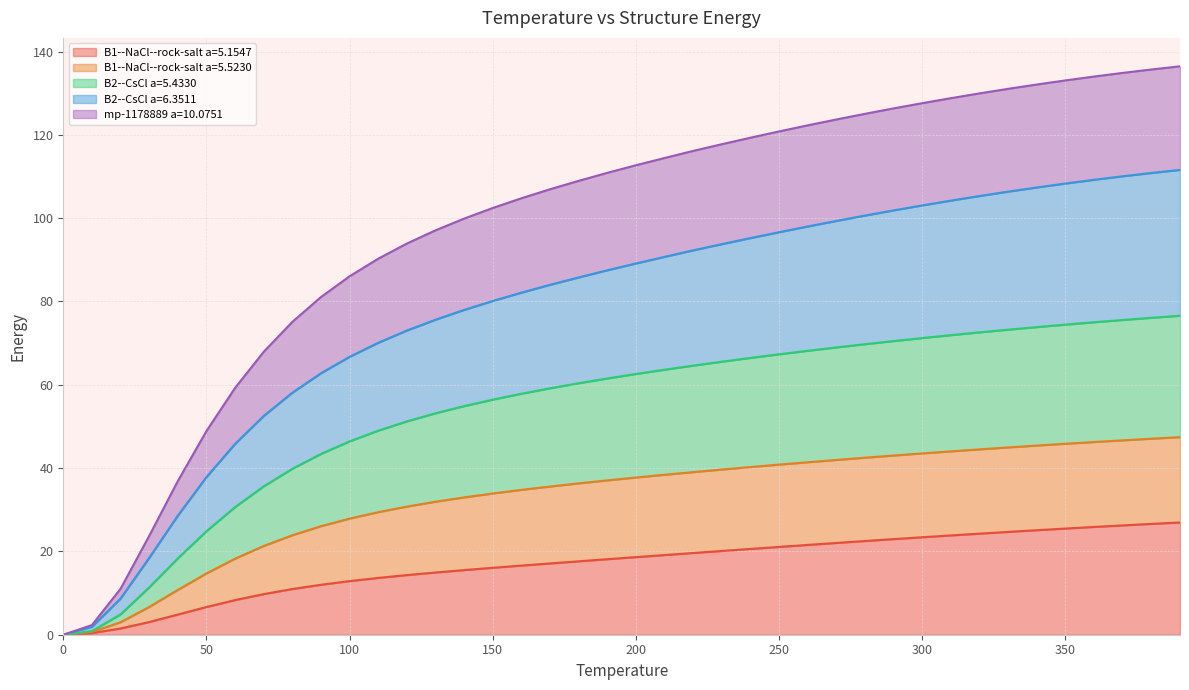

What is the sum of the B2--CsCl a=5.4330 values at 330.0 and 80.0?

113.1